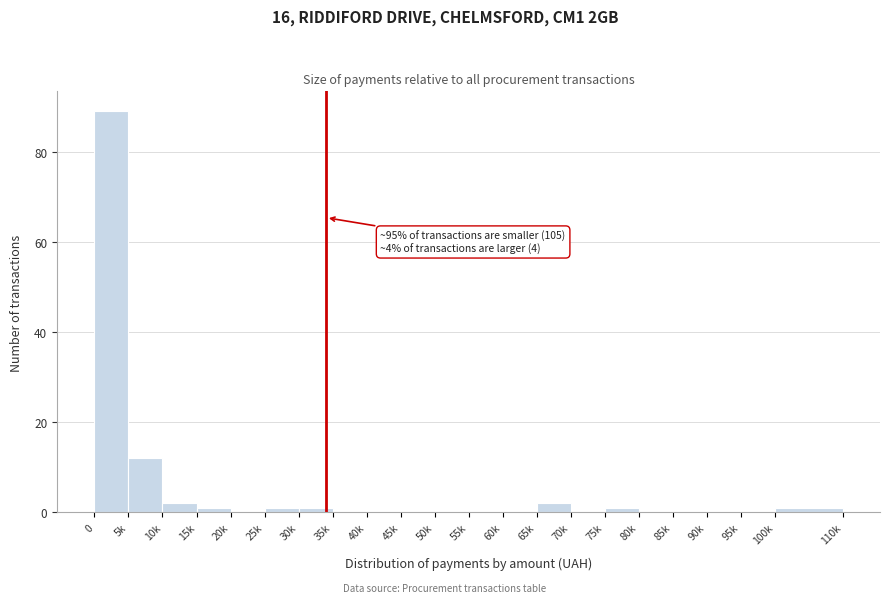

Reading right to left, transcribe all the data shown in this chart.

100k=1	95k=0	90k=0	85k=0	80k=0	75k=1	70k=0	65k=2	60k=0	55k=0	50k=0	45k=0	40k=0	35k=0	30k=1	25k=1	20k=0	15k=1	10k=2	5k=12	0=89